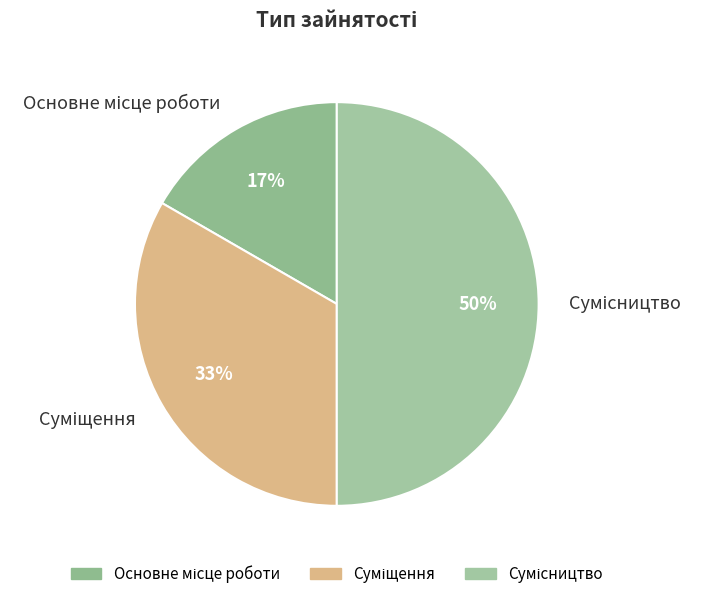

To the nearest percent, what is the difference between the largest and smallest slice percentages?

33%